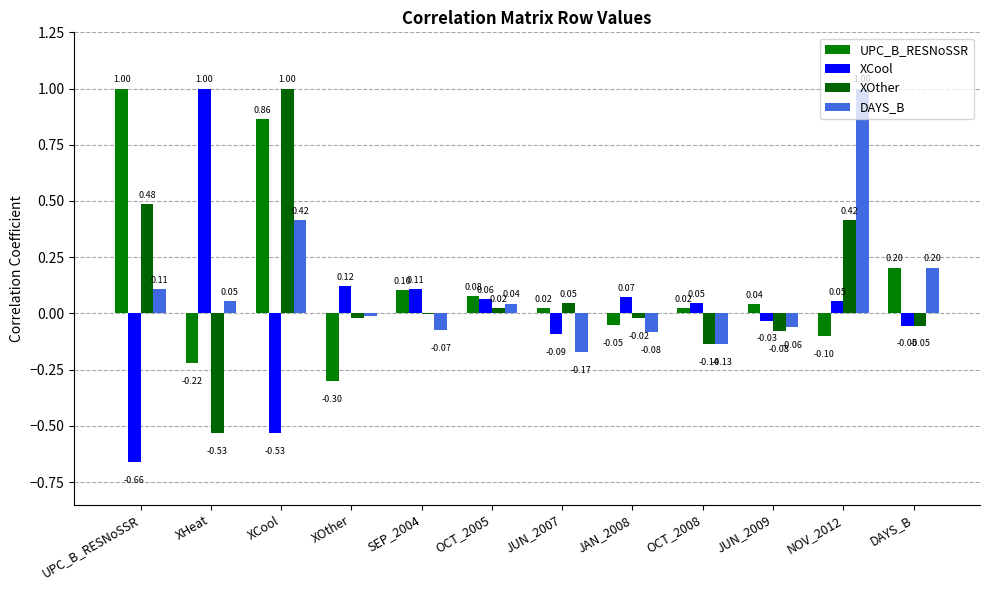

At which category is the sum across all series the highest?

XCool